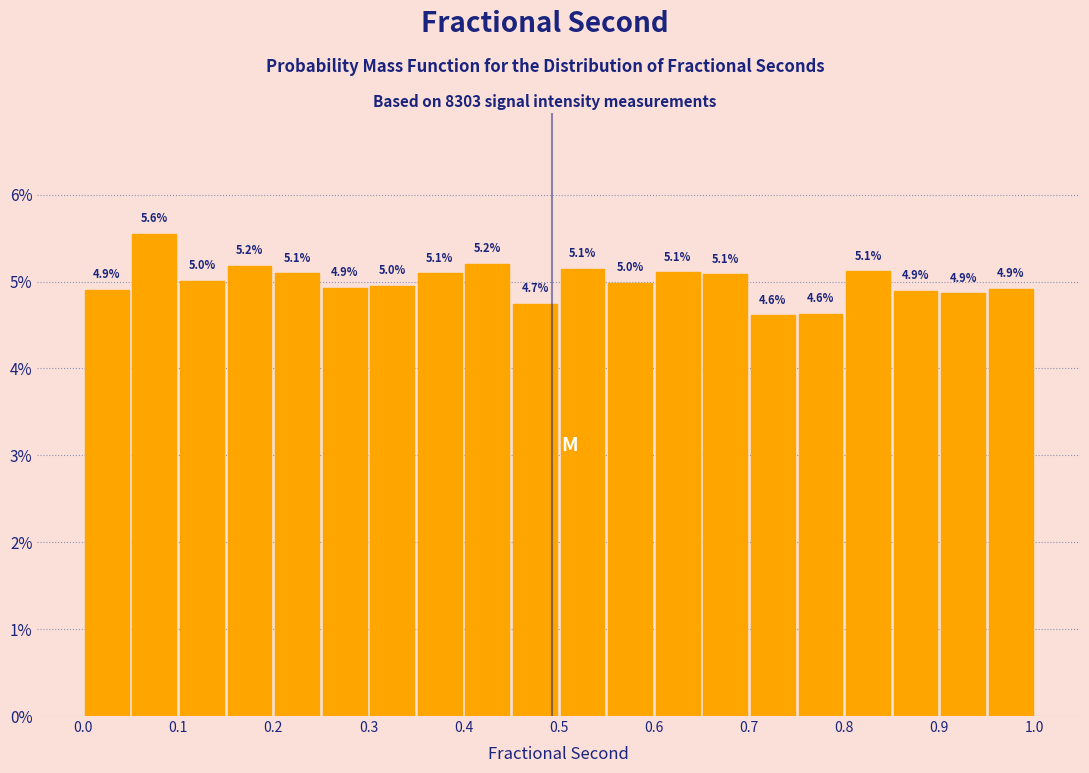

Over which range of the x-axis is the bar tallest?

0.05 to 0.10